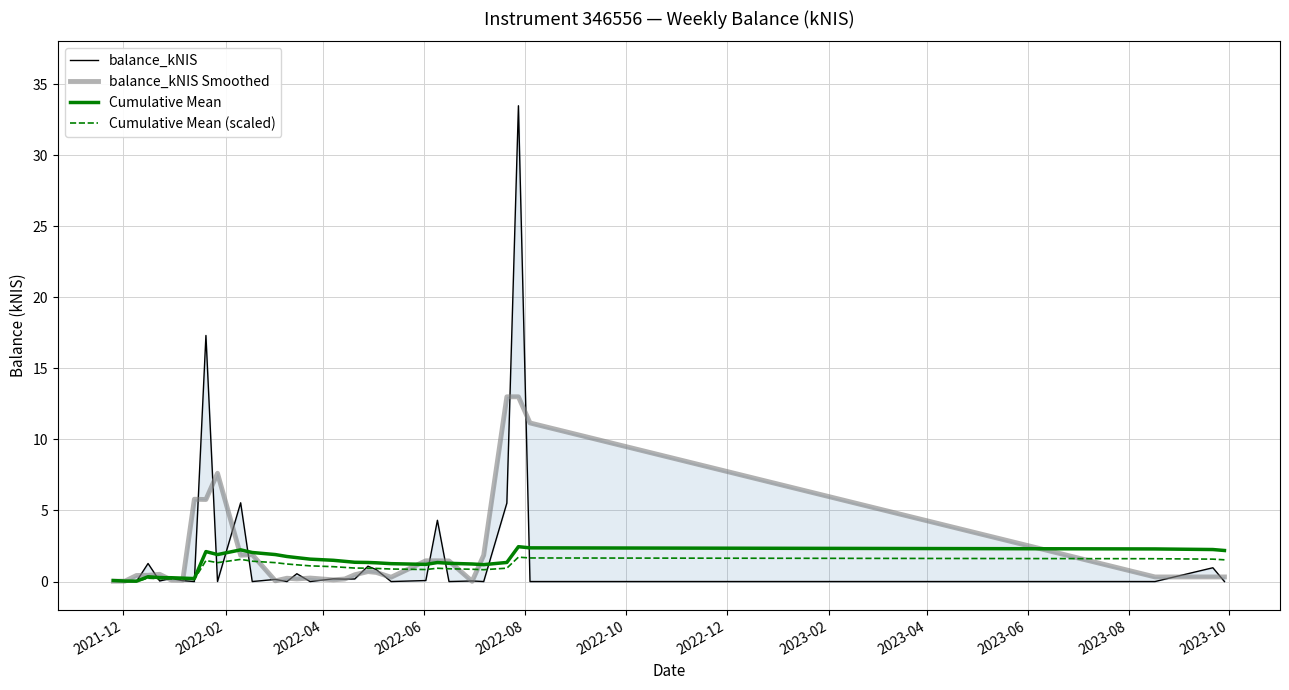

What is the highest value of the Cumulative Mean (scaled) series?

1.7